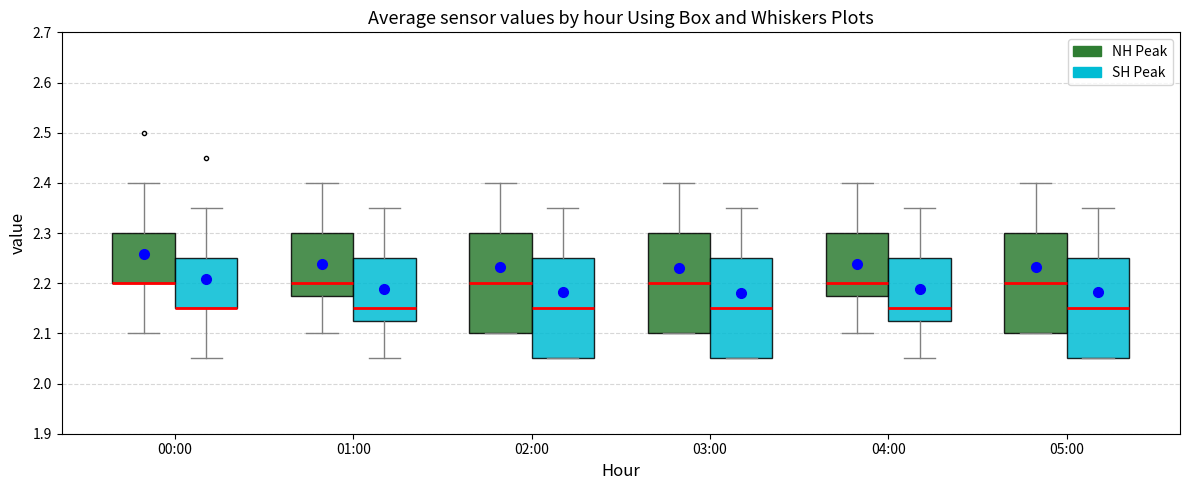

Reading left to right, transcribe this box plot: for each box, give where its median line is, the range the box spans, and where its two whiskers end, as read against the y-axis. The values are not printed on the chart, so give them approximately, as read against the axis.

00:00 (NH Peak): median 2.20 (drawn on the box's lower edge), box 2.20 to 2.30, whiskers 2.10 to 2.40
00:00 (SH Peak): median 2.15 (drawn on the box's lower edge), box 2.15 to 2.25, whiskers 2.05 to 2.35
01:00 (NH Peak): median 2.20, box 2.18 to 2.30, whiskers 2.10 to 2.40
01:00 (SH Peak): median 2.15, box 2.13 to 2.25, whiskers 2.05 to 2.35
02:00 (NH Peak): median 2.20, box 2.10 to 2.30, whiskers 2.10 to 2.40
02:00 (SH Peak): median 2.15, box 2.05 to 2.25, whiskers 2.05 to 2.35
03:00 (NH Peak): median 2.20, box 2.10 to 2.30, whiskers 2.10 to 2.40
03:00 (SH Peak): median 2.15, box 2.05 to 2.25, whiskers 2.05 to 2.35
04:00 (NH Peak): median 2.20, box 2.18 to 2.30, whiskers 2.10 to 2.40
04:00 (SH Peak): median 2.15, box 2.13 to 2.25, whiskers 2.05 to 2.35
05:00 (NH Peak): median 2.20, box 2.10 to 2.30, whiskers 2.10 to 2.40
05:00 (SH Peak): median 2.15, box 2.05 to 2.25, whiskers 2.05 to 2.35